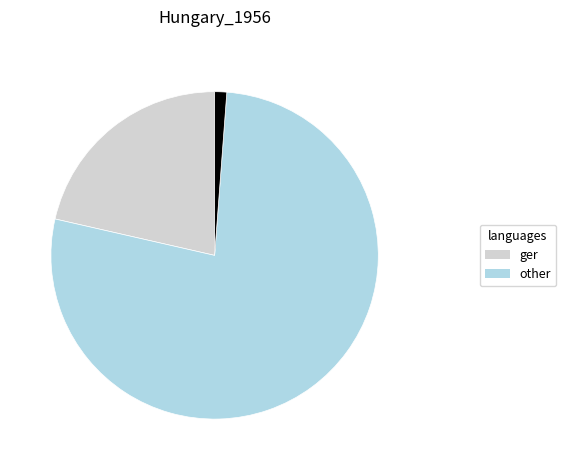

Is there any slice that represents more than half of the pie?

Yes